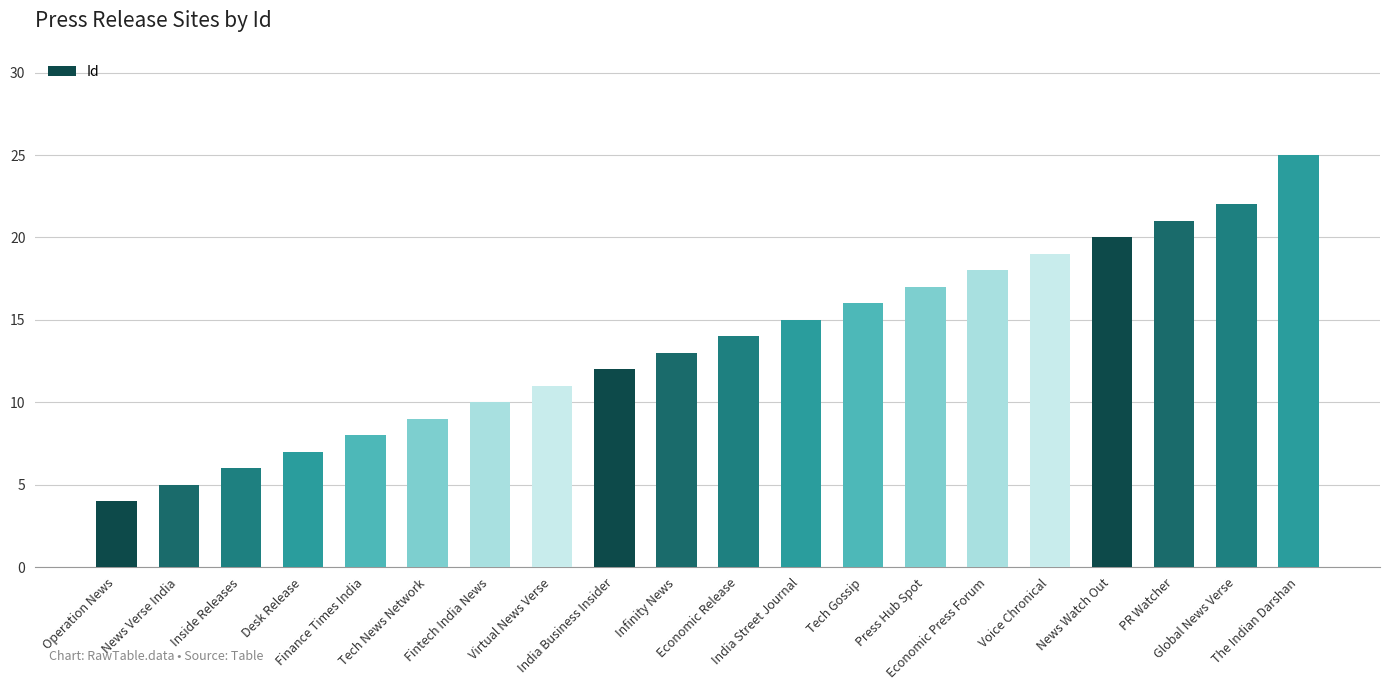

How many values are below 14?

10